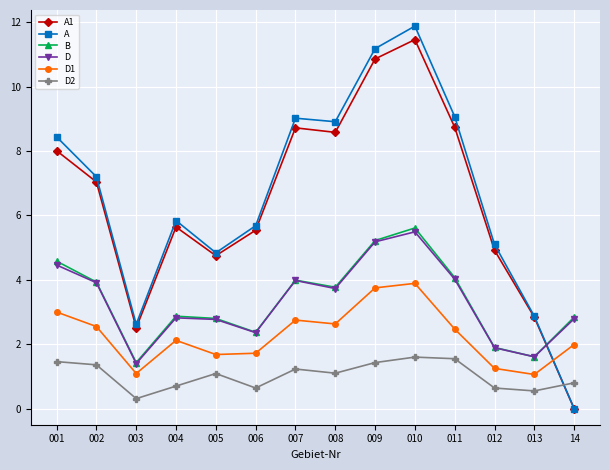

Is it true that D equals 0.9 at 004?

False